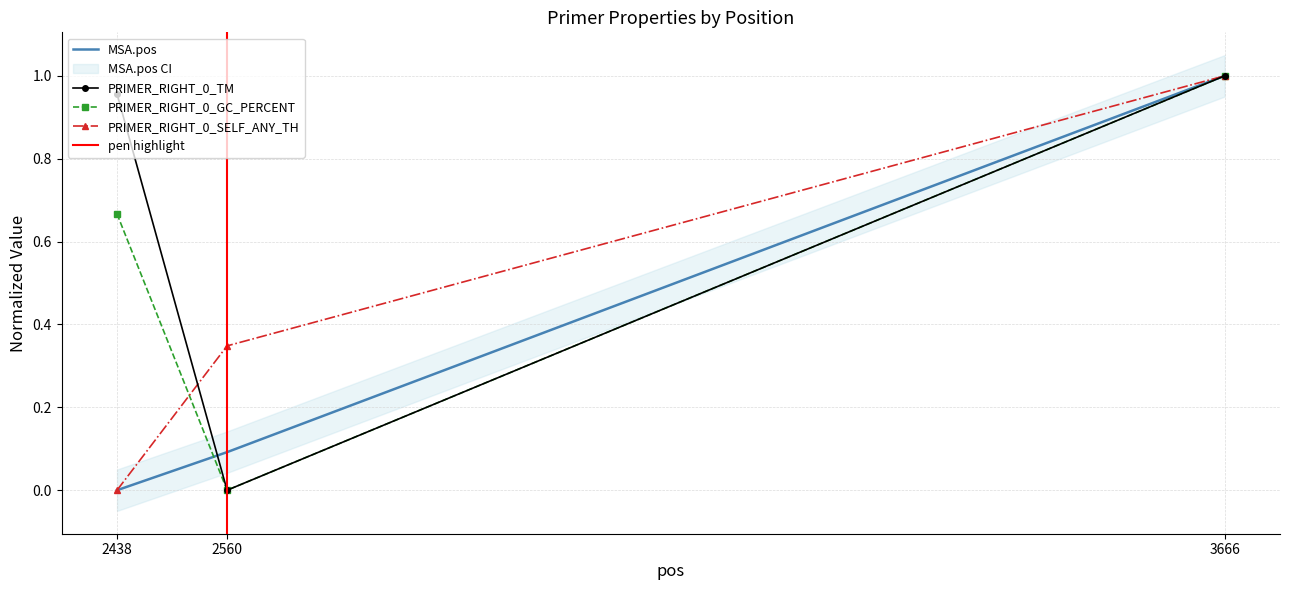

Reading left to right, transcribe all the data shown in this chart.

MSA.pos: 2438=0.0	2560=0.1	3666=1.0
PRIMER_RIGHT_0_TM: 2438=1.0	2560=0.0	3666=1.0
PRIMER_RIGHT_0_GC_PERCENT: 2438=0.7	2560=0.0	3666=1.0
PRIMER_RIGHT_0_SELF_ANY_TH: 2438=0.0	2560=0.3	3666=1.0